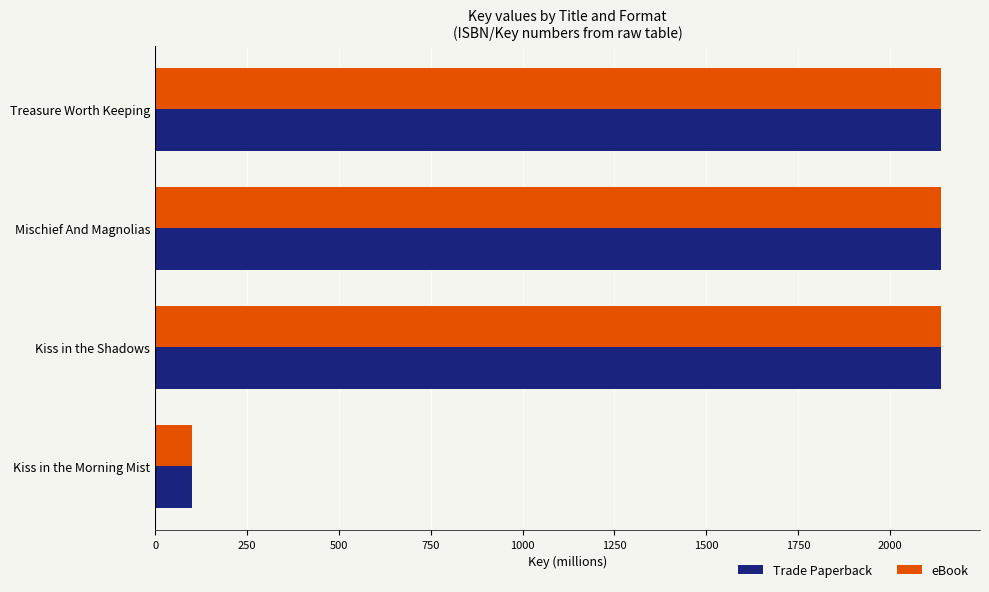

What value does the Trade Paperback series have at Kiss in the Morning Mist?

100.7